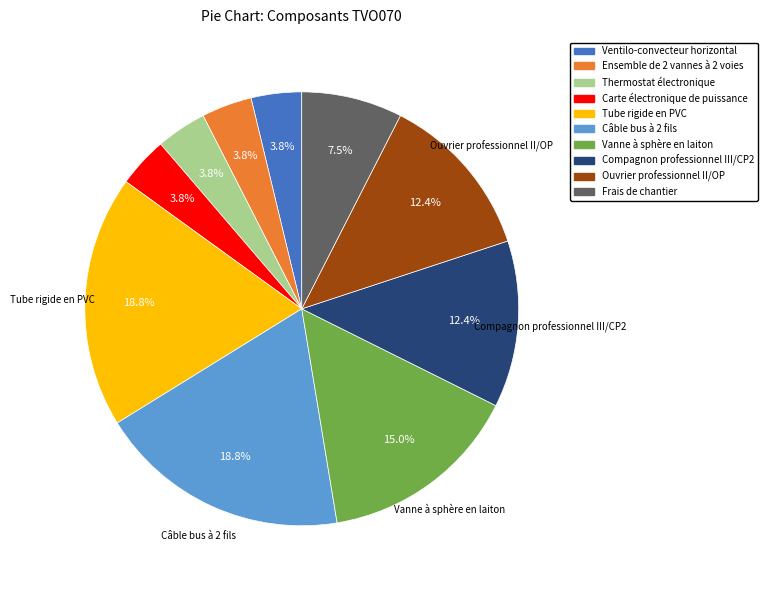

Does Compagnon professionnel III/CP2 account for over 50% of the chart?

No